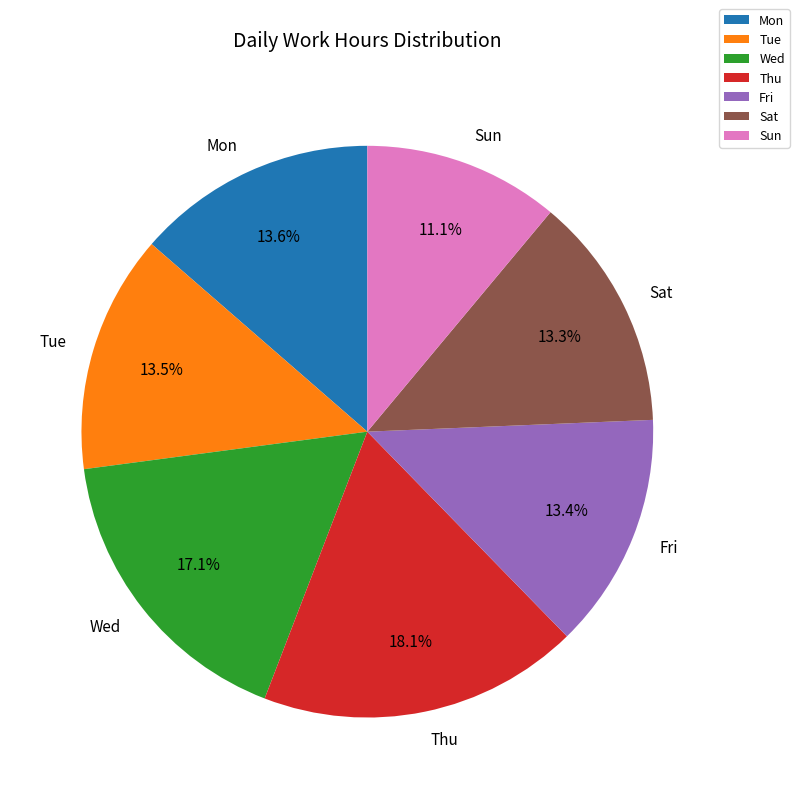

Does Thu represent more than half of the total?

No